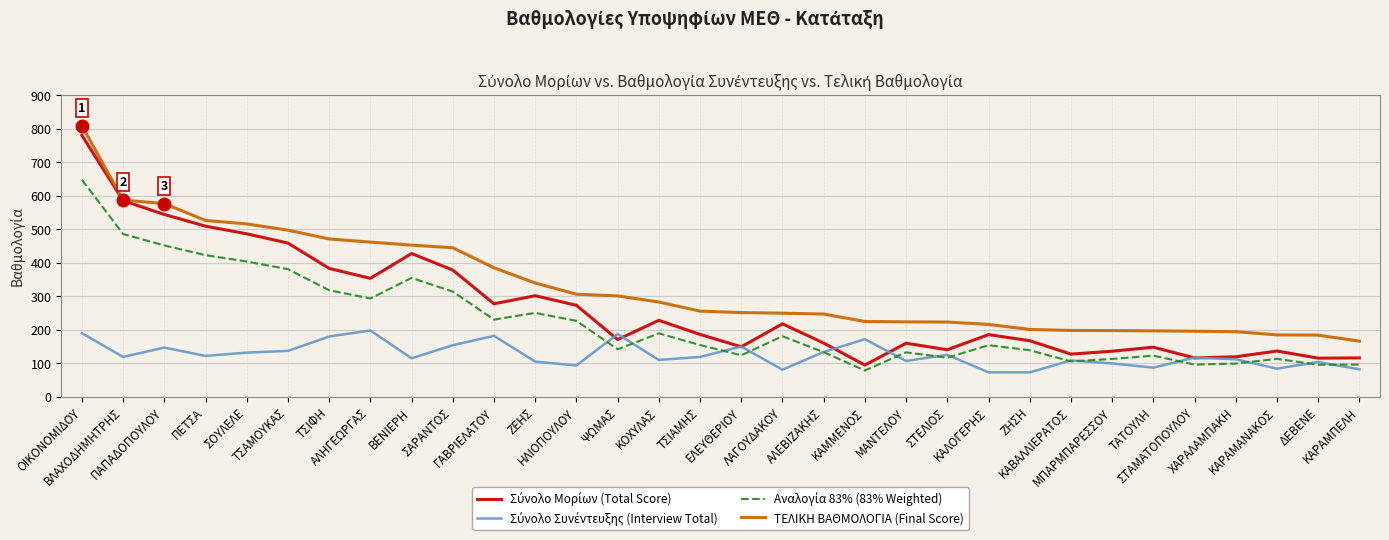

What is the smallest value displayed?

73.0